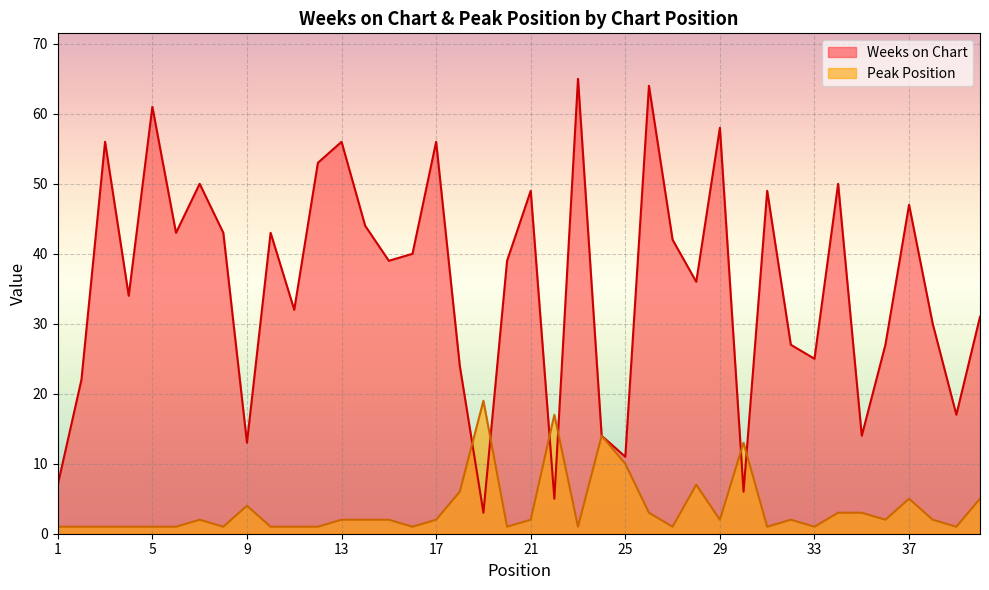

What is the value of the Peak Position point at the 9th from the left?

4